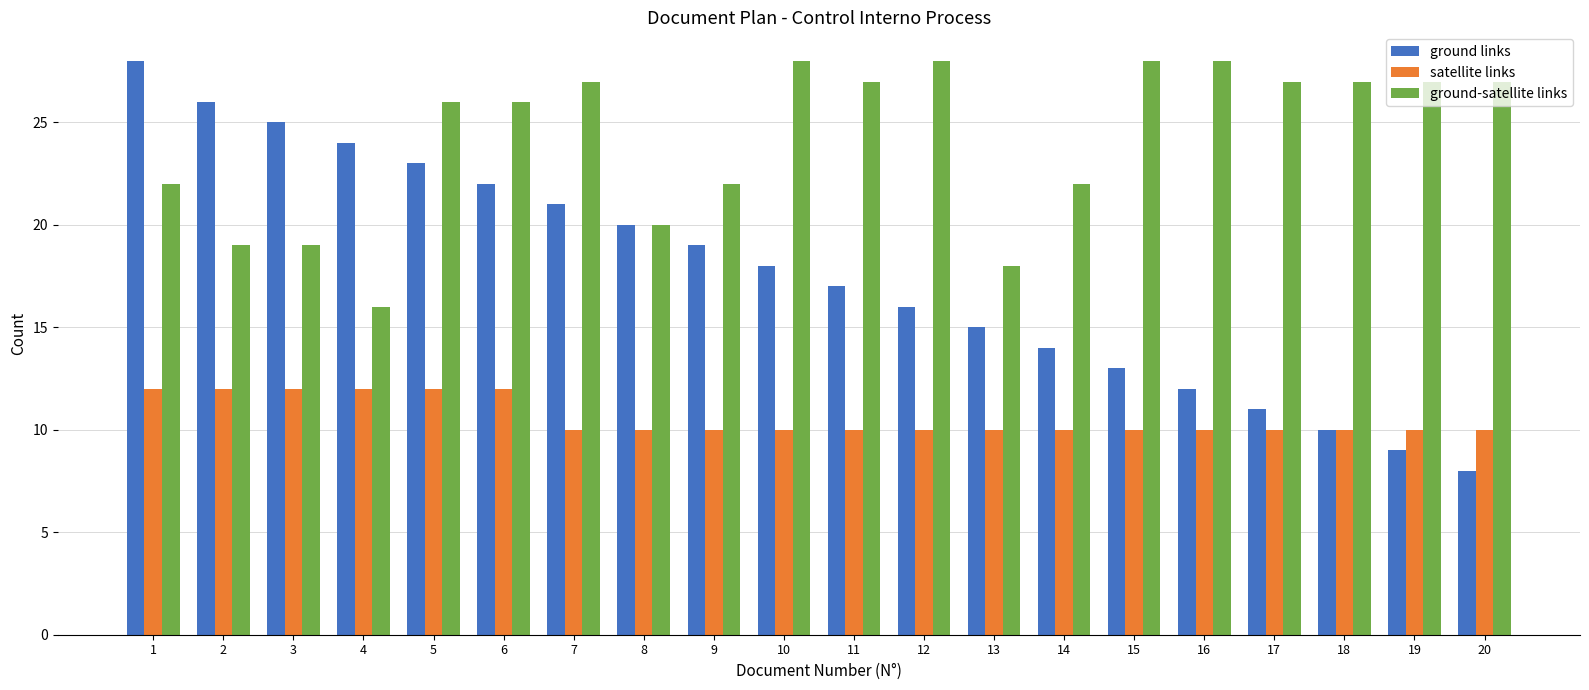

What is the average value of the ground-satellite links series?

24